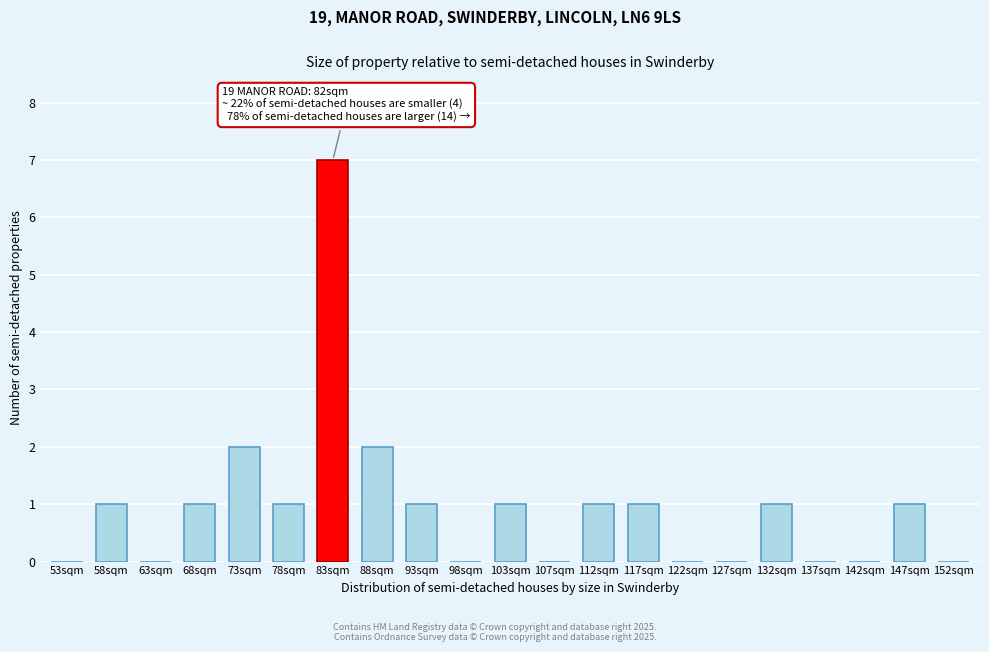

Reading right to left, list all the values displayed in this chart.

152sqm=0	147sqm=1	142sqm=0	137sqm=0	132sqm=1	127sqm=0	122sqm=0	117sqm=1	112sqm=1	107sqm=0	103sqm=1	98sqm=0	93sqm=1	88sqm=2	83sqm=7	78sqm=1	73sqm=2	68sqm=1	63sqm=0	58sqm=1	53sqm=0